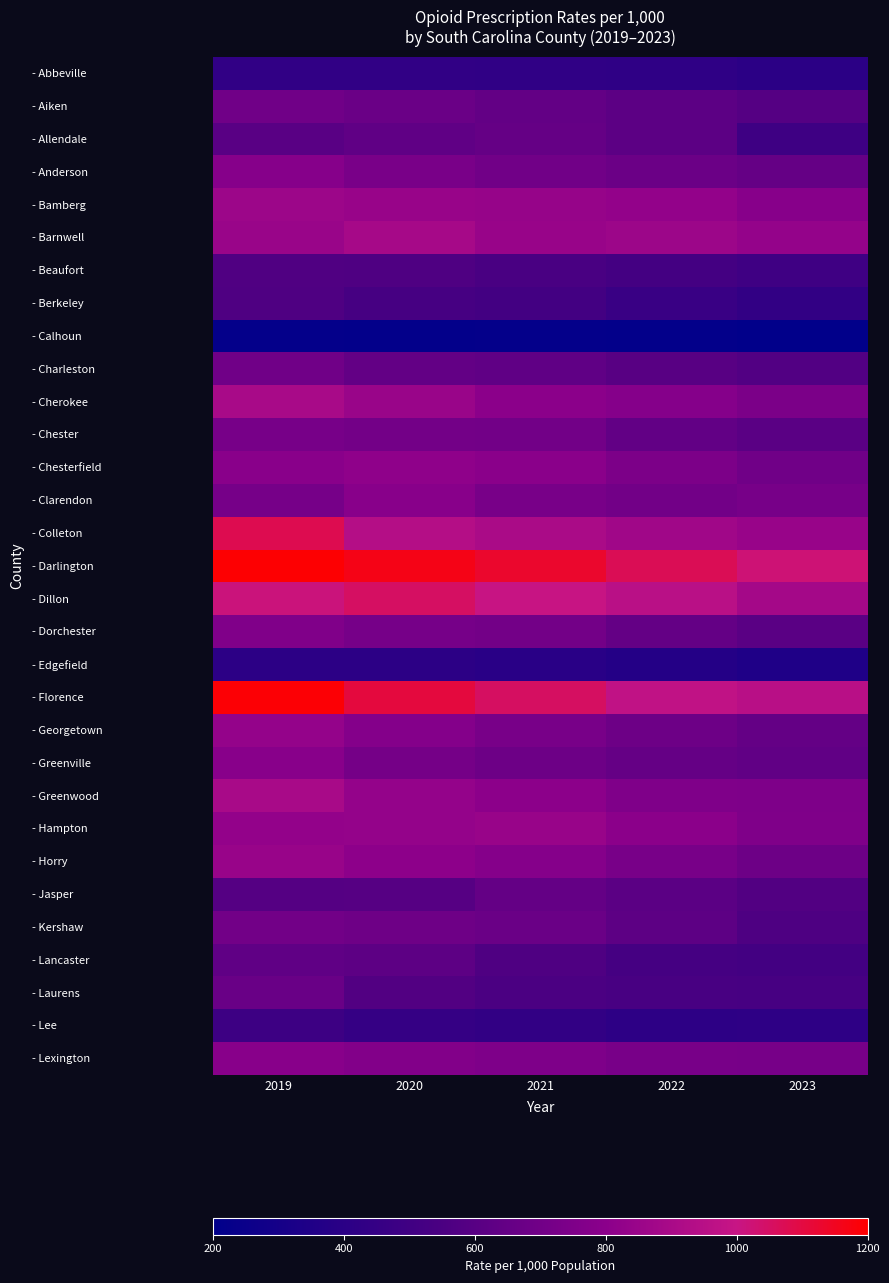

Reading right to left, extract all data points from this chart.

- Abbeville: 2023=403.5	2022=424.6	2021=425.1	2020=430.2	2019=431.6
- Aiken: 2023=590.0	2022=617.5	2021=646.8	2020=674.2	2019=694.8
- Allendale: 2023=492.9	2022=617.5	2021=653.2	2020=634.4	2019=608.1
- Anderson: 2023=653.7	2022=675.0	2021=700.9	2020=731.0	2019=781.1
- Bamberg: 2023=784.6	2022=828.7	2021=840.0	2020=844.8	2019=856.7
- Barnwell: 2023=831.5	2022=859.4	2021=846.1	2020=891.0	2019=849.5
- Beaufort: 2023=498.2	2022=521.1	2021=543.4	2020=568.0	2019=572.4
- Berkeley: 2023=435.2	2022=468.2	2021=512.6	2020=529.3	2019=565.4
- Calhoun: 2023=208.9	2022=215.7	2021=220.9	2020=215.7	2019=221.4
- Charleston: 2023=579.0	2022=603.0	2021=634.2	2020=645.4	2019=696.9
- Cherokee: 2023=740.2	2022=778.3	2021=800.2	2020=847.4	2019=896.7
- Chester: 2023=610.8	2022=640.9	2021=703.1	2020=707.7	2019=723.8
- Chesterfield: 2023=694.6	2022=741.2	2021=796.4	2020=814.8	2019=793.3
- Clarendon: 2023=722.2	2022=702.1	2021=727.1	2020=788.1	2019=718.2
- Colleton: 2023=844.9	2022=873.5	2021=906.0	2020=939.2	2019=1078.8
- Darlington: 2023=1023.6	2022=1069.5	2021=1130.8	2020=1165.6	2019=1195.0
- Dillon: 2023=885.1	2022=955.2	2021=1002.2	2020=1050.2	2019=1014.2
- Dorchester: 2023=608.6	2022=650.3	2021=706.1	2020=721.3	2019=760.0
- Edgefield: 2023=349.5	2022=372.9	2021=393.2	2020=409.0	2019=406.1
- Florence: 2023=950.5	2022=977.5	2021=1052.2	2020=1104.8	2019=1191.6
- Georgetown: 2023=648.6	2022=685.2	2021=727.2	2020=773.4	2019=829.9
- Greenville: 2023=637.3	2022=652.0	2021=684.7	2020=715.1	2019=789.9
- Greenwood: 2023=749.0	2022=753.9	2021=807.4	2020=832.8	2019=895.7
- Hampton: 2023=755.0	2022=802.5	2021=843.0	2020=831.8	2019=828.3
- Horry: 2023=683.8	2022=726.2	2021=777.2	2020=807.7	2019=844.8
- Jasper: 2023=578.5	2022=613.9	2021=649.9	2020=594.4	2019=591.3
- Kershaw: 2023=562.5	2022=620.9	2021=673.0	2020=687.9	2019=704.4
- Lancaster: 2023=513.5	2022=526.1	2021=567.3	2020=623.2	2019=634.0
- Laurens: 2023=534.0	2022=541.1	2021=550.9	2020=578.4	2019=667.9
- Lee: 2023=414.9	2022=413.0	2021=435.3	2020=449.5	2019=485.3
- Lexington: 2023=723.0	2022=725.4	2021=750.4	2020=767.7	2019=788.4